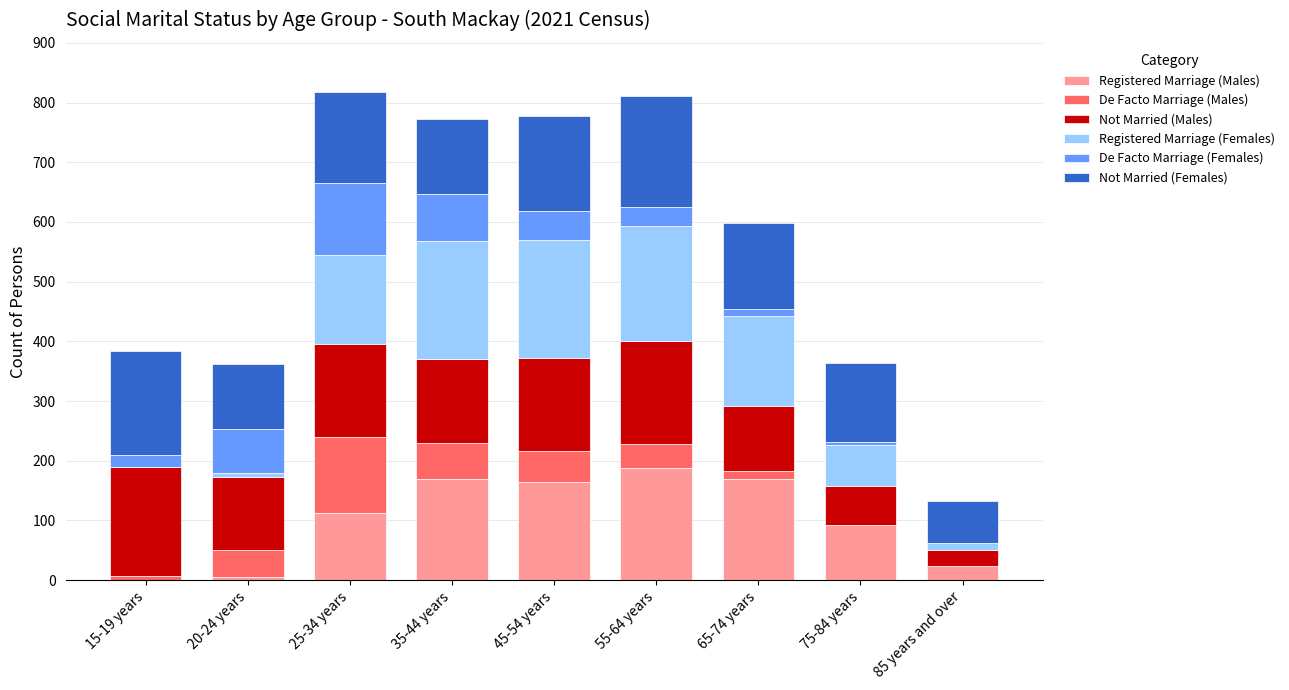

Does the chart contain stacked bars?

Yes